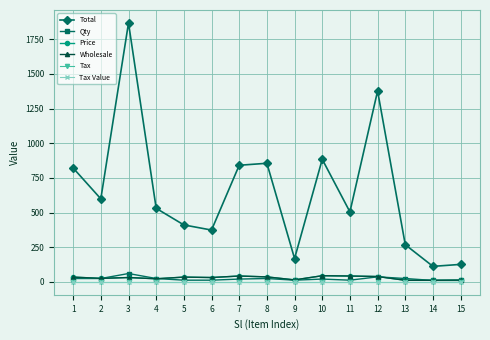

Is this an area chart (filled region under the line)?

No